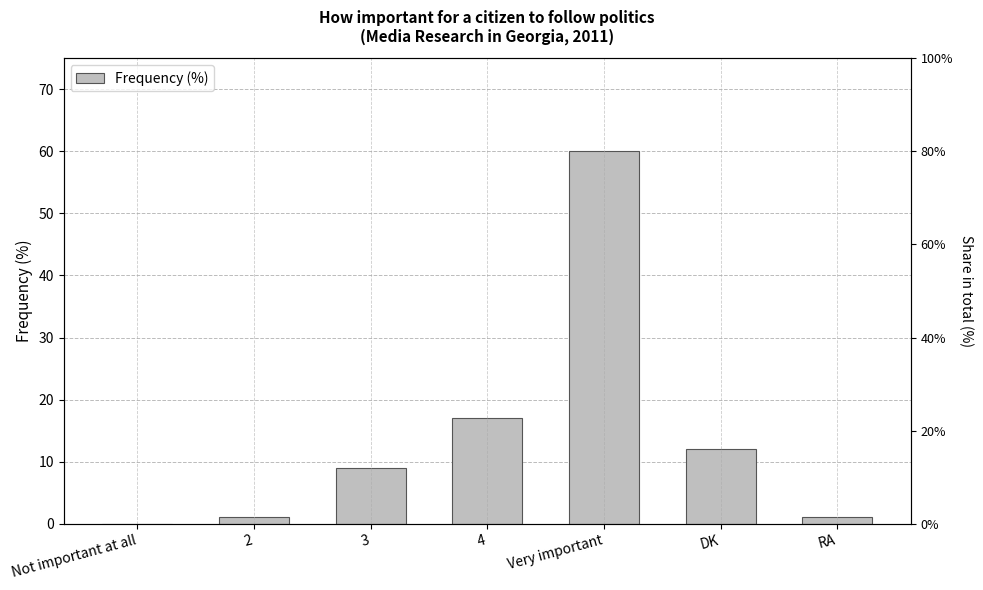

Which category has the highest value across all series?

Very important